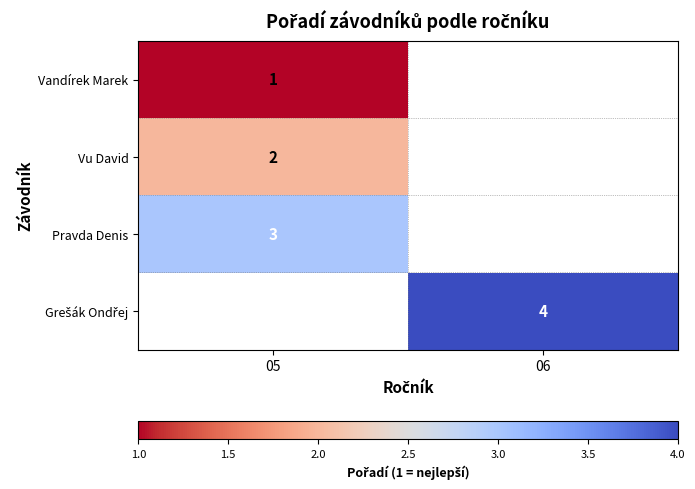

The Vu David series shows 1.3 at 05. True or false?

False